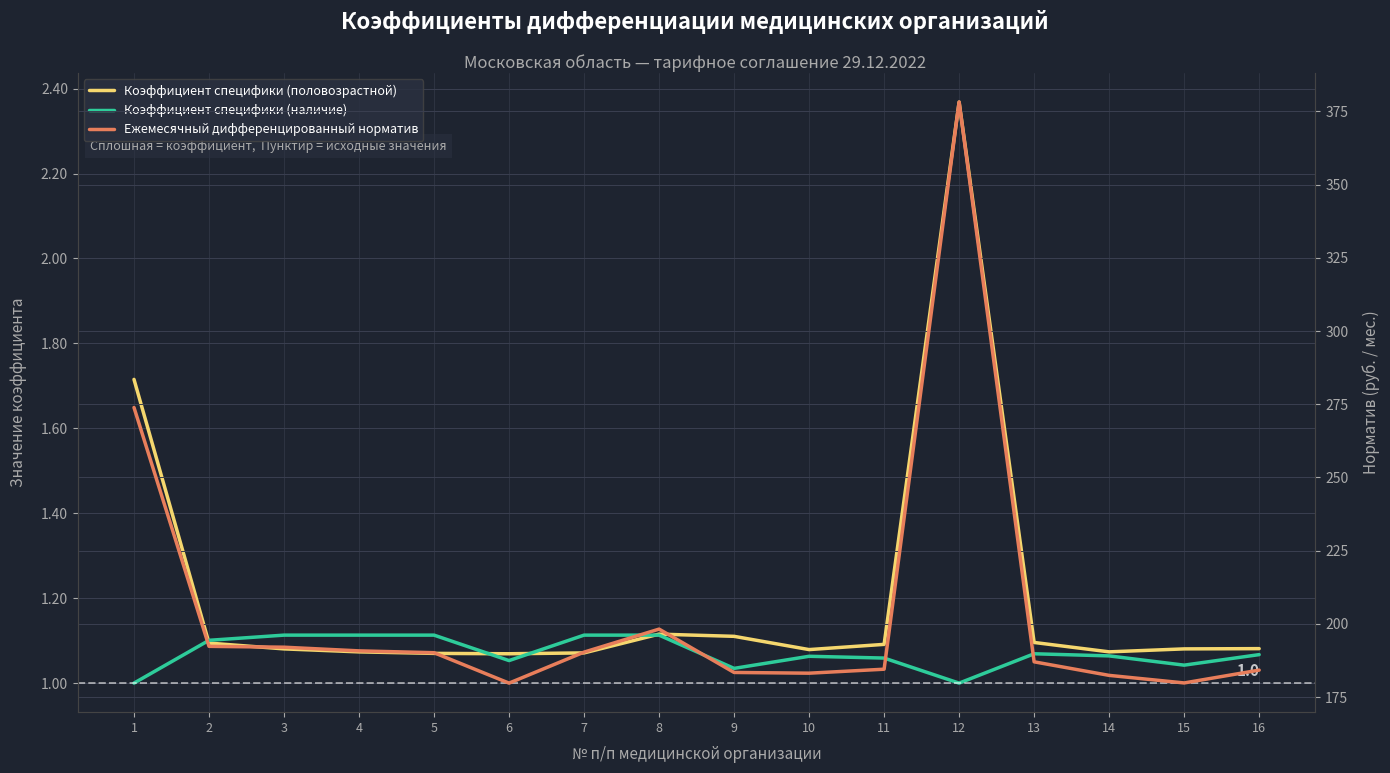

At how many categories does at least one series exceed 279?

1